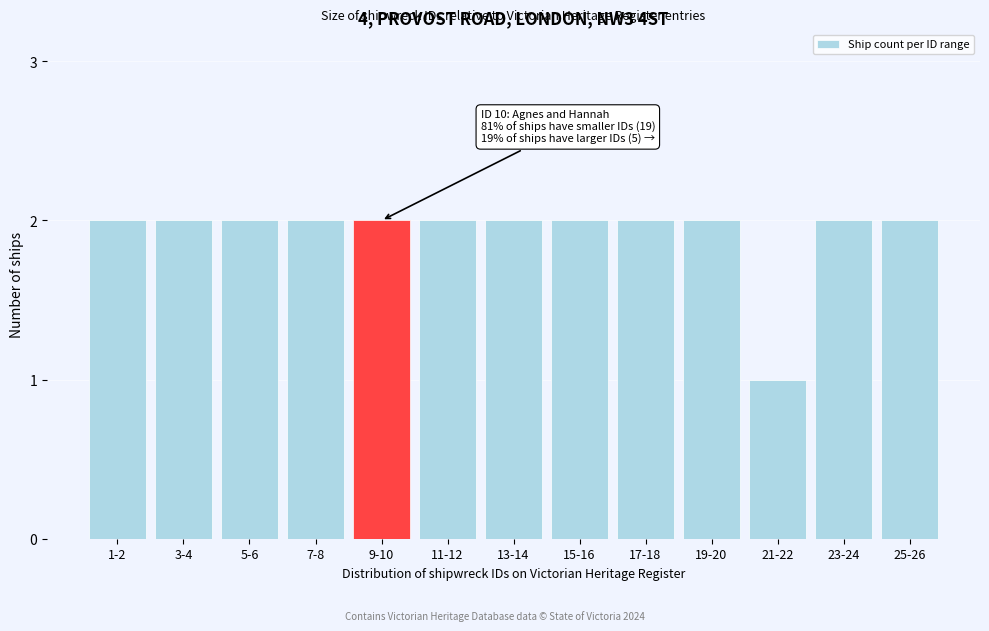

Reading right to left, transcribe all the data shown in this chart.

2	2	1	2	2	2	2	2	2	2	2	2	2